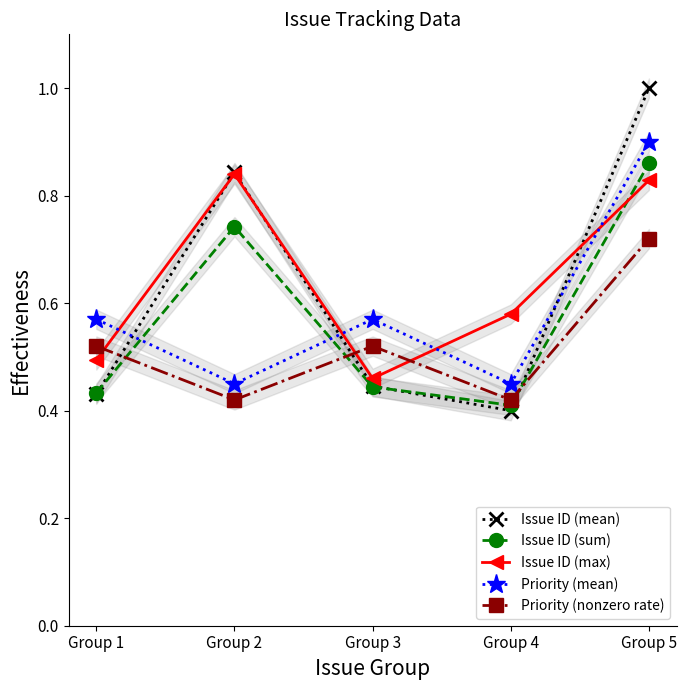

Is it true that Issue ID (max) equals 0.5 at Group 3?

True